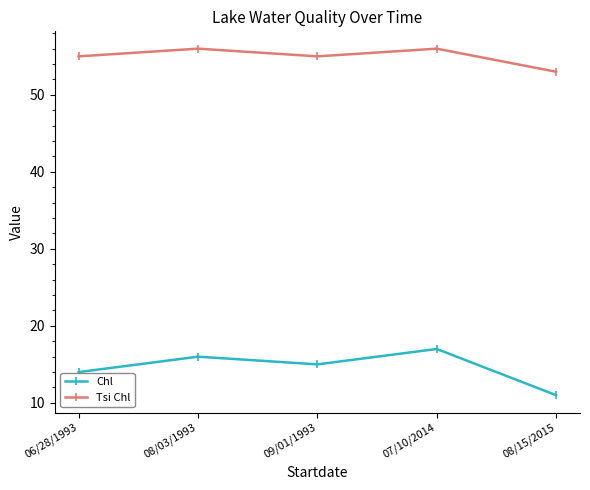

Is the value of Tsi Chl at 08/03/1993 greater than the value of Chl at 07/10/2014?

Yes